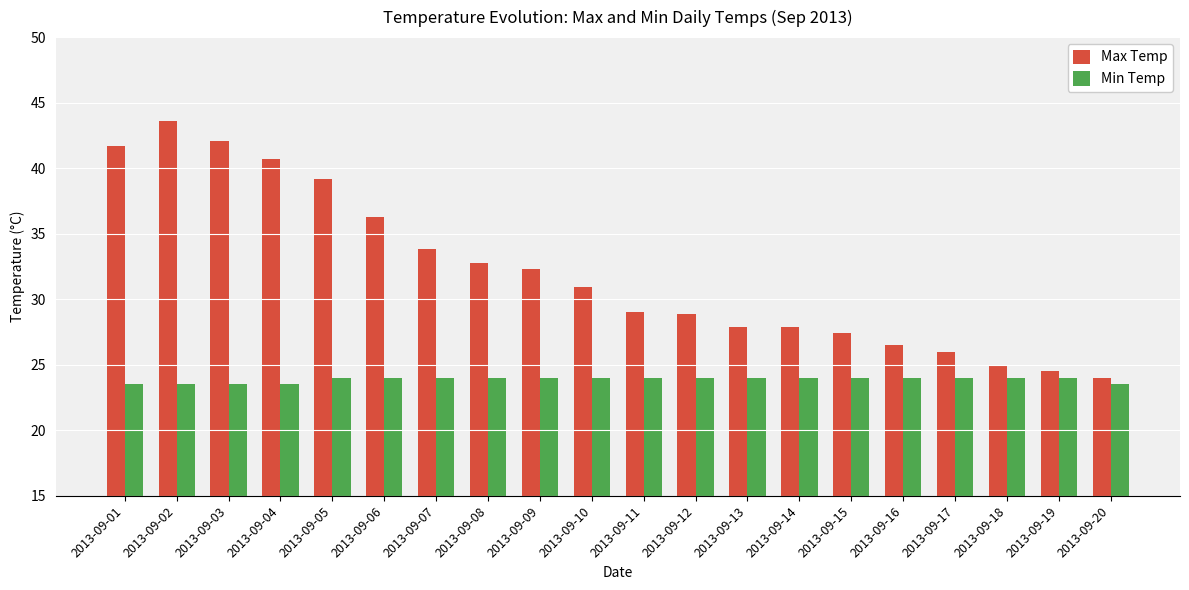

What is the lowest value of the Max Temp series?

24.0